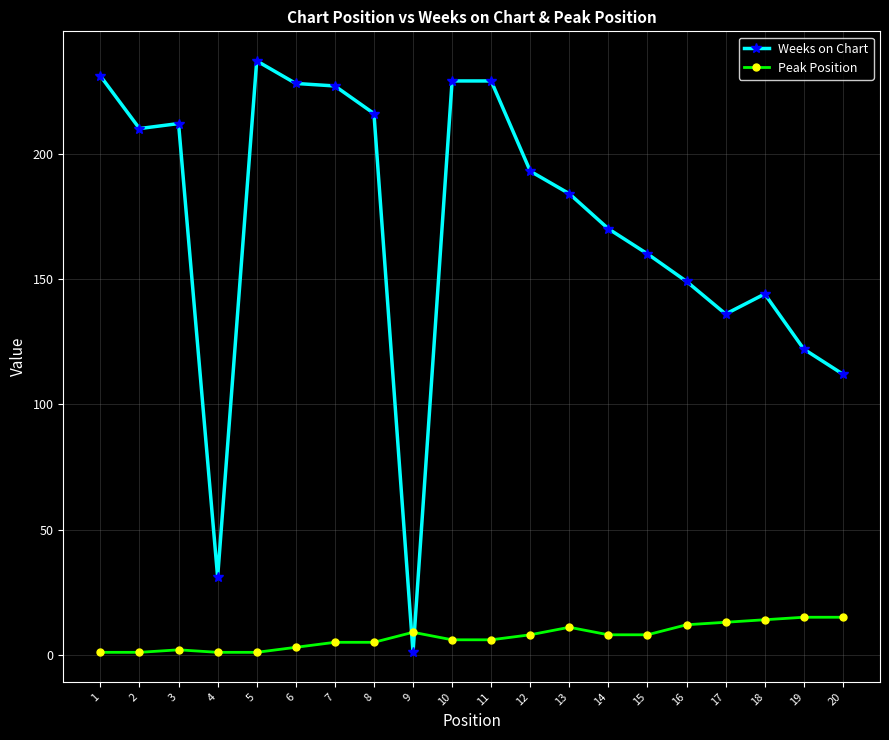

What is the sum of all Weeks on Chart values?

3421